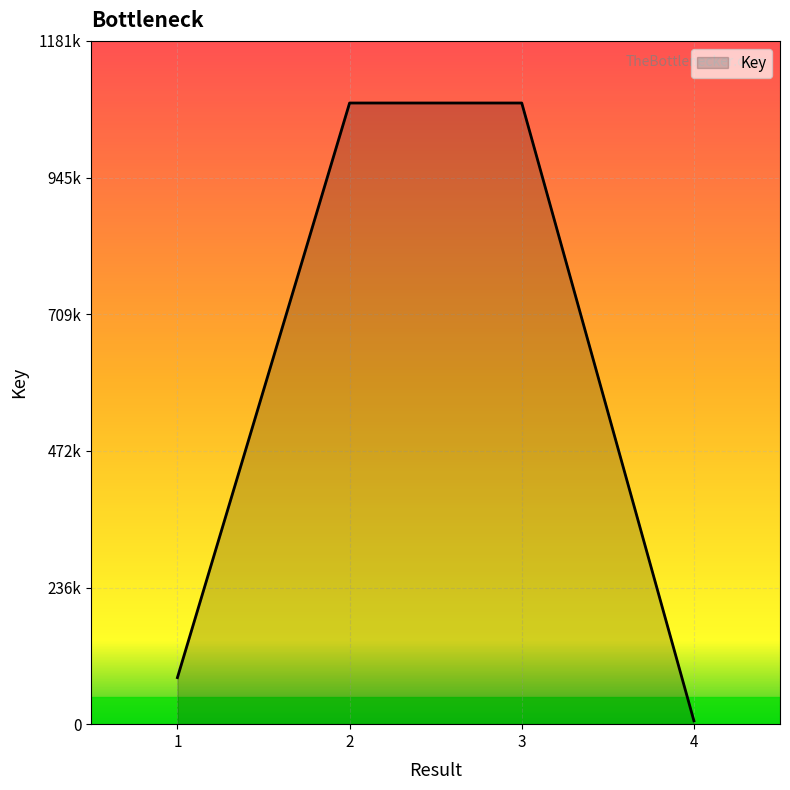

What is the difference between the values at 2 and 4?

1068701